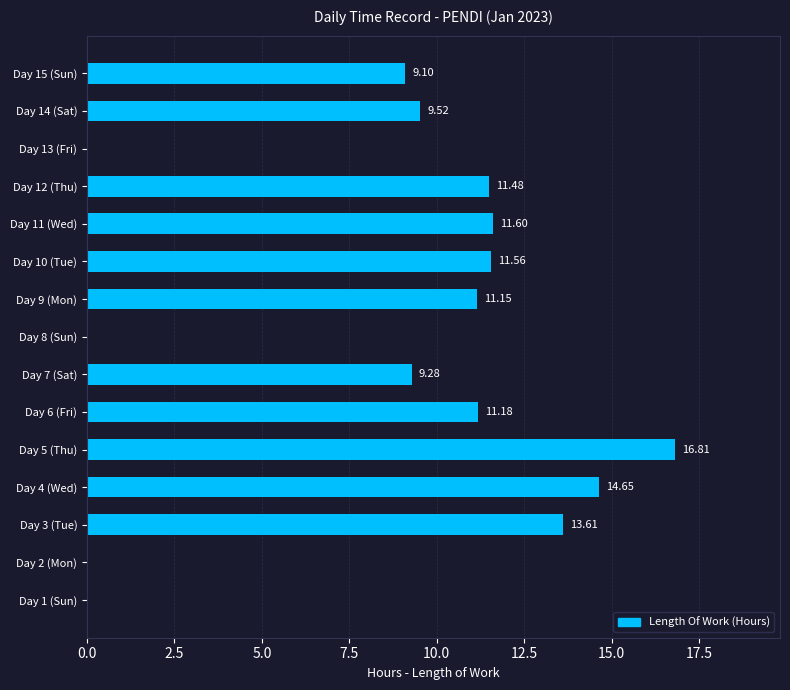

Between Day 15 (Sun) and Day 11 (Wed), which is larger?

Day 11 (Wed)